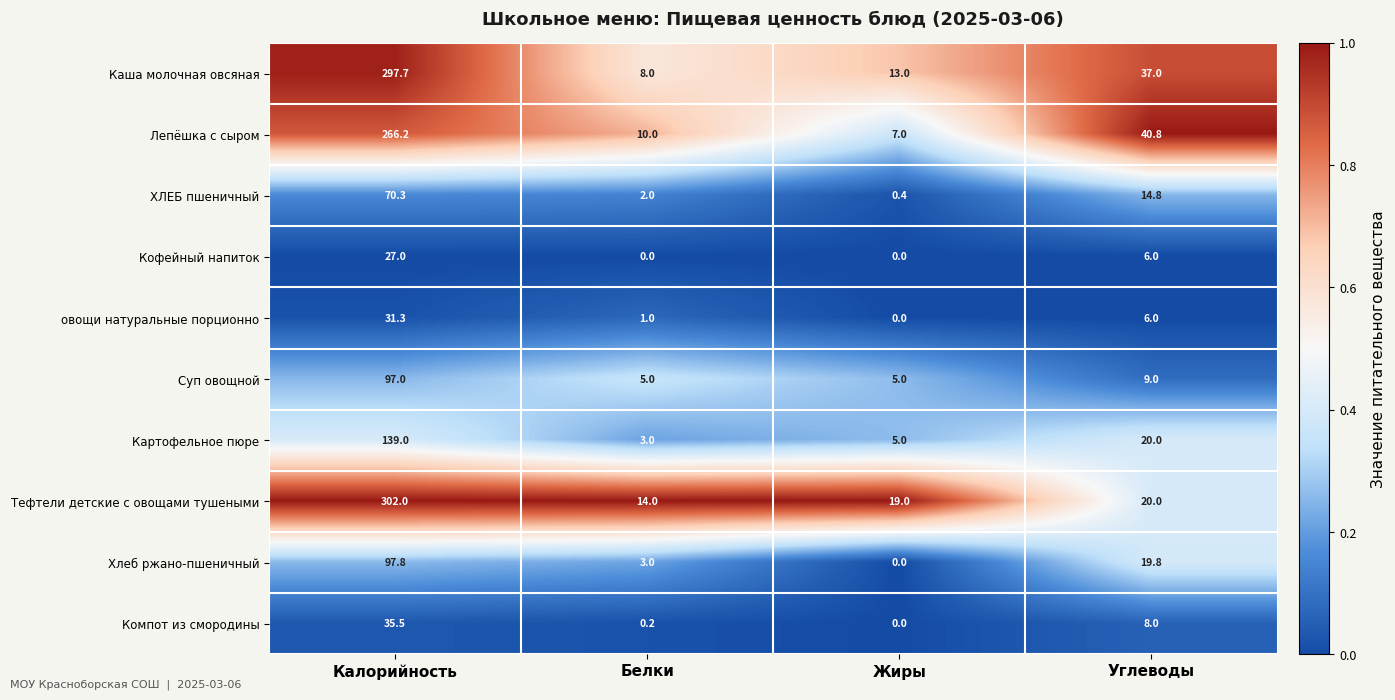

How many categories are shown in the chart?

4